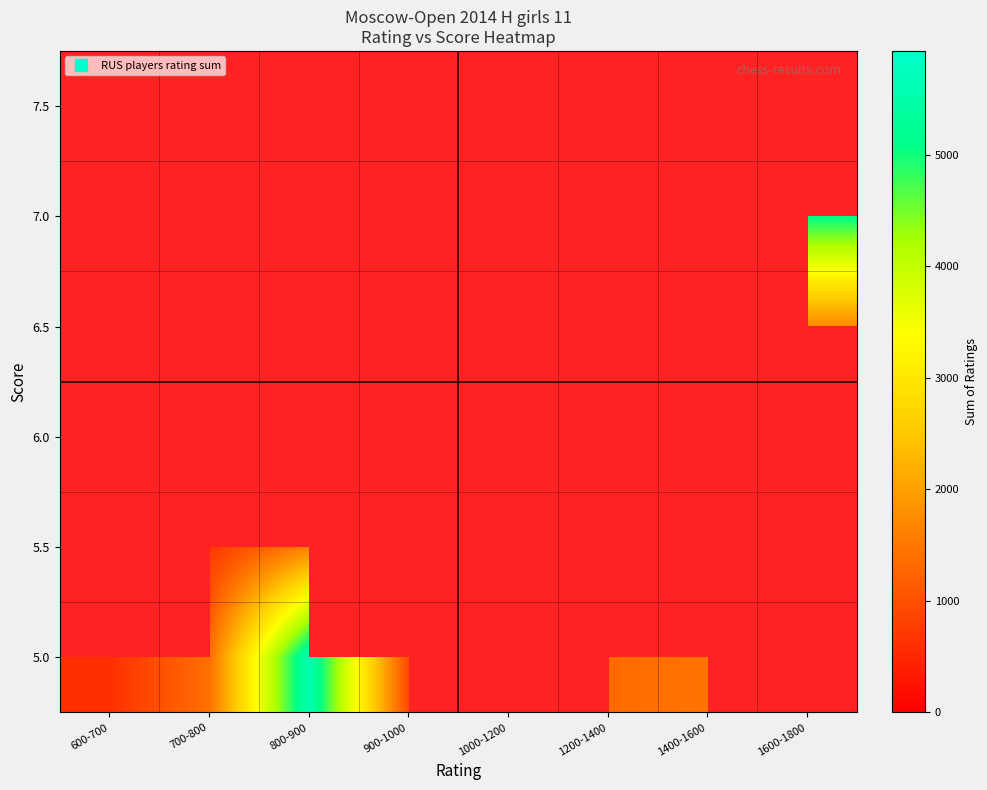

The value of 7.5 at 1400-1600 is 3074.0. True or false?

True